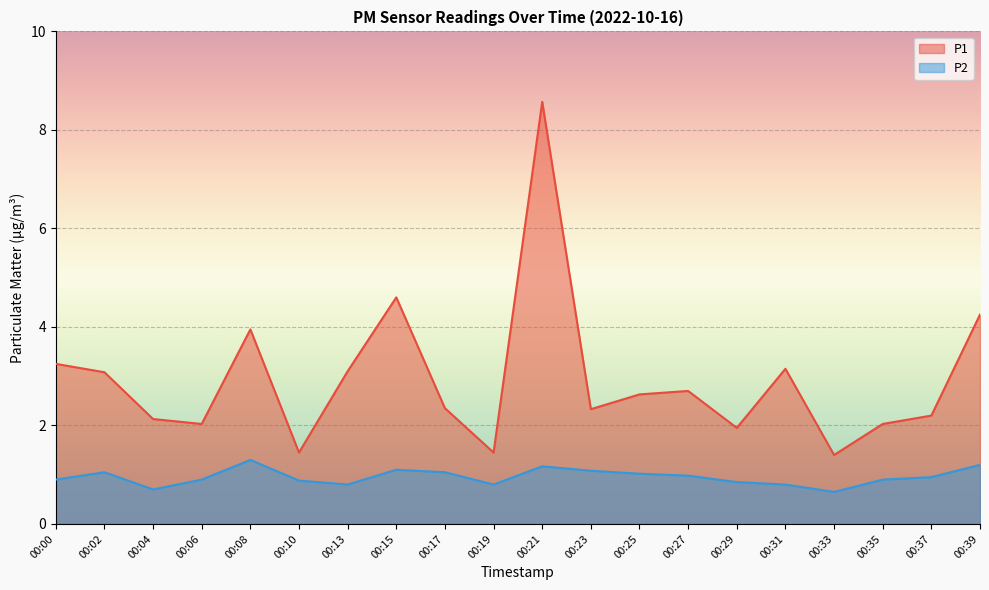

How many series are shown in this chart?

2